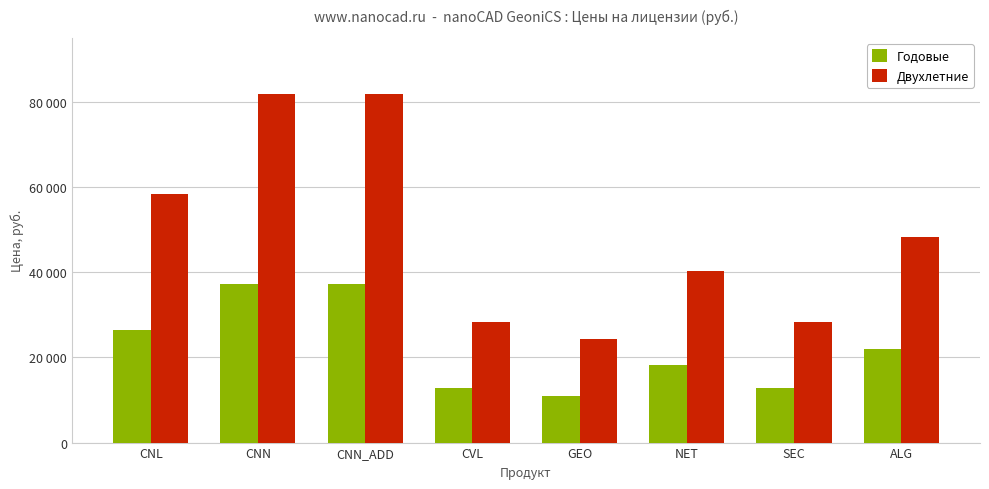

Does the chart contain any negative values?

No